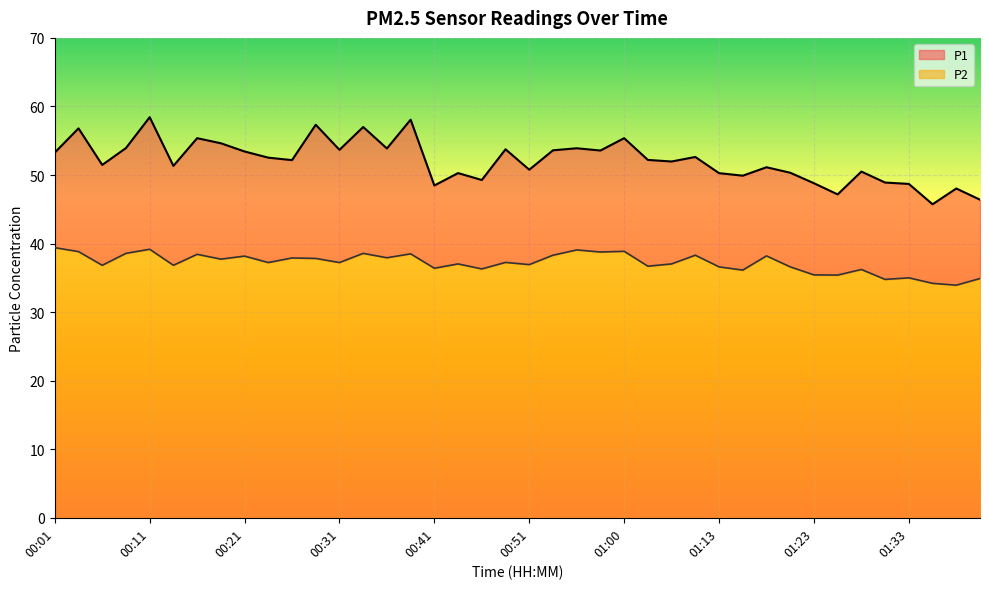

Count the number of categories in the chart.

40